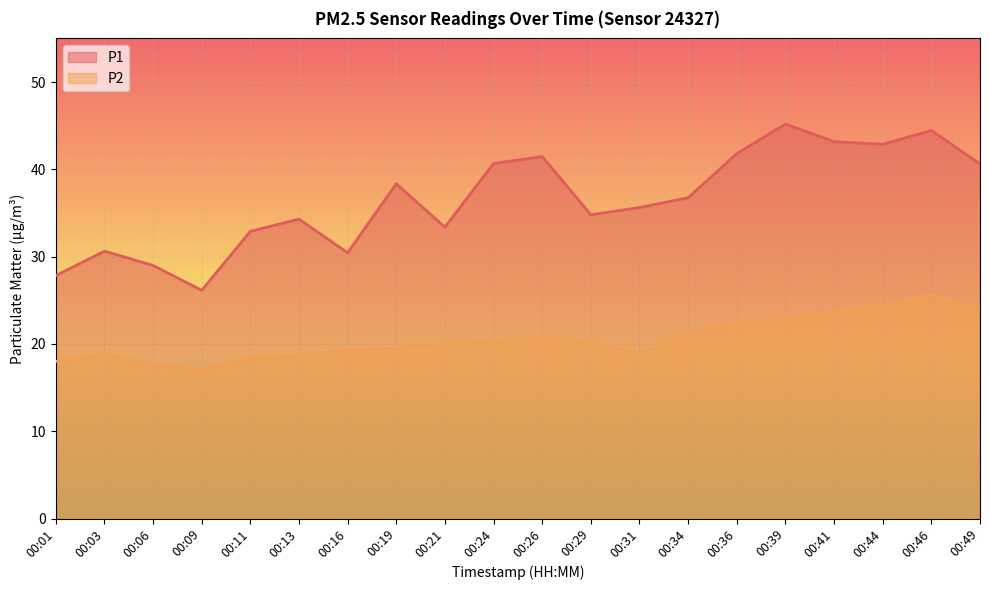

What is the maximum value shown in the chart?

45.2